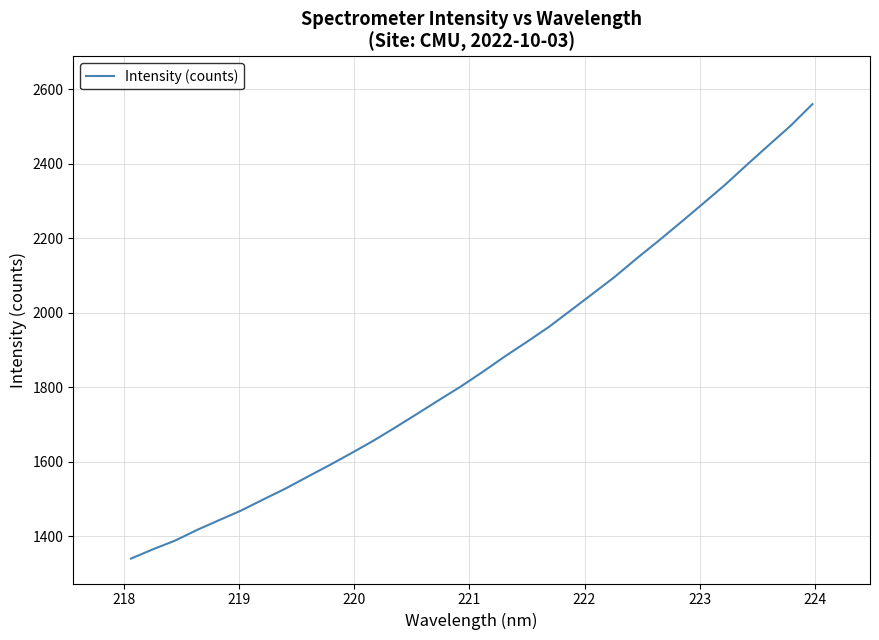

What is the difference between the maximum and minimum values?

1221.2